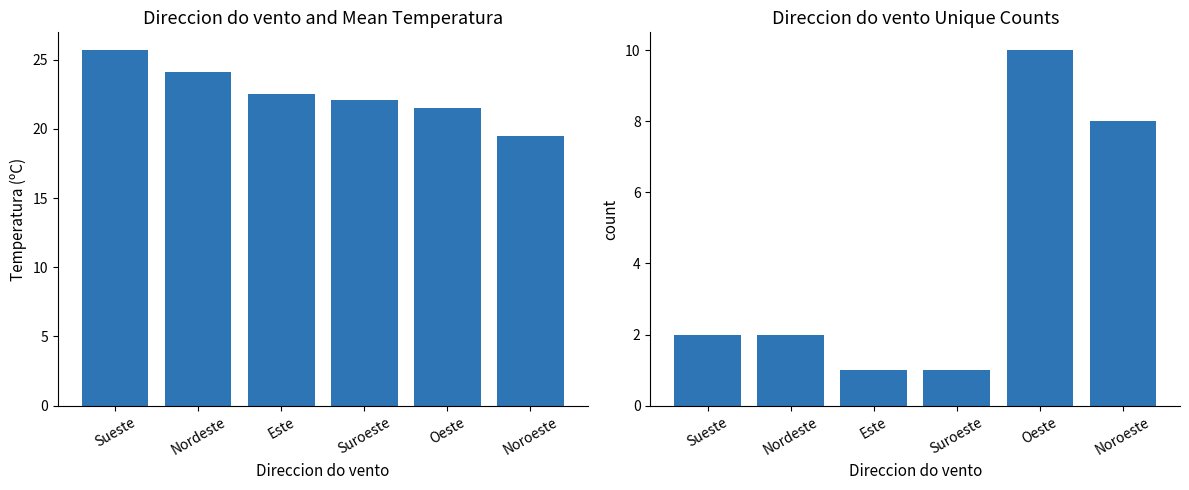

Is it true that Temperatura (ºC) equals 21.5 at Oeste?

True